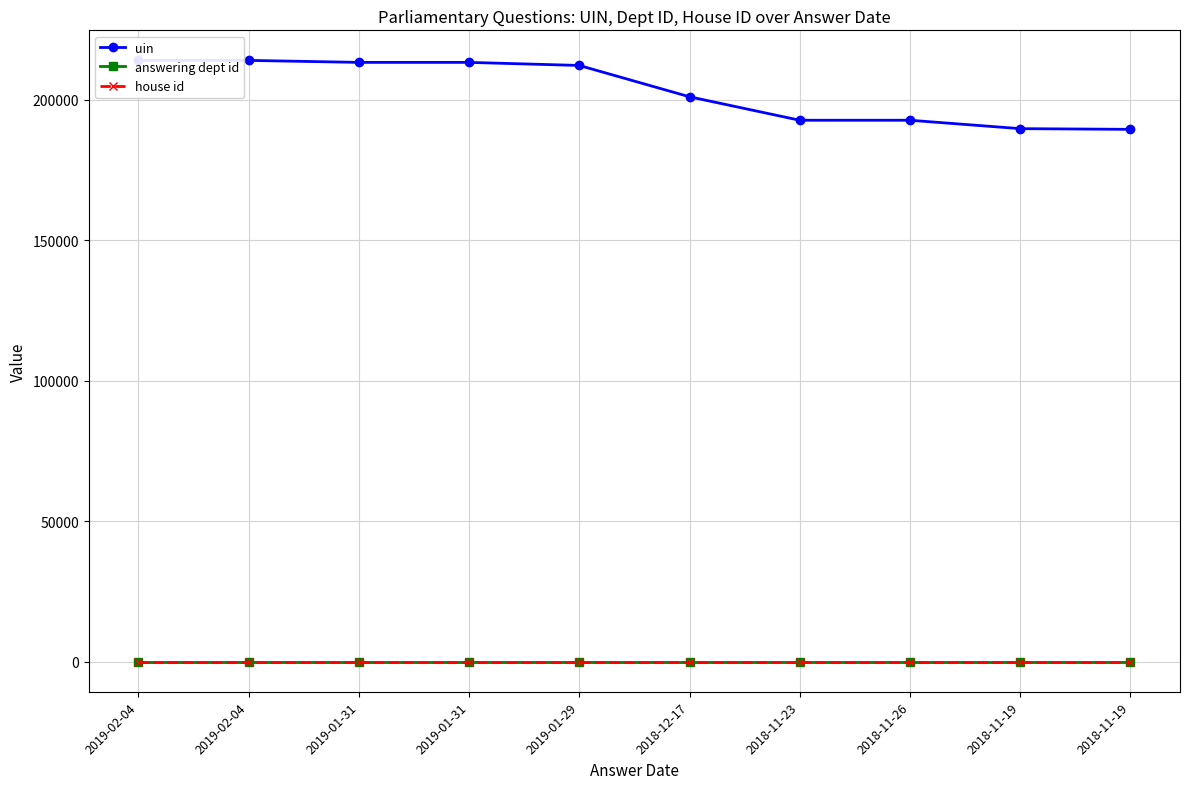

True or false: uin has more than 1 interior local peaks.

True